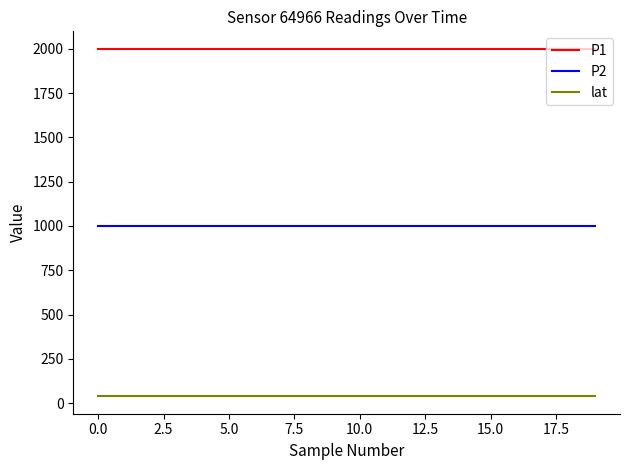

True or false: P2 and lat cross at least once.

False